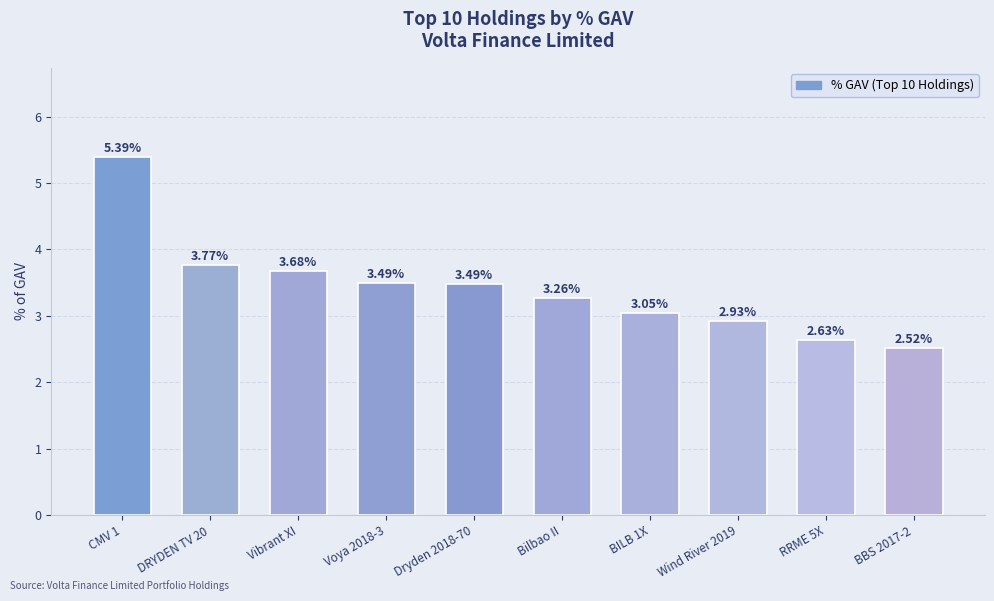

What is the label of the 6th bar from the right?

Dryden 2018-70